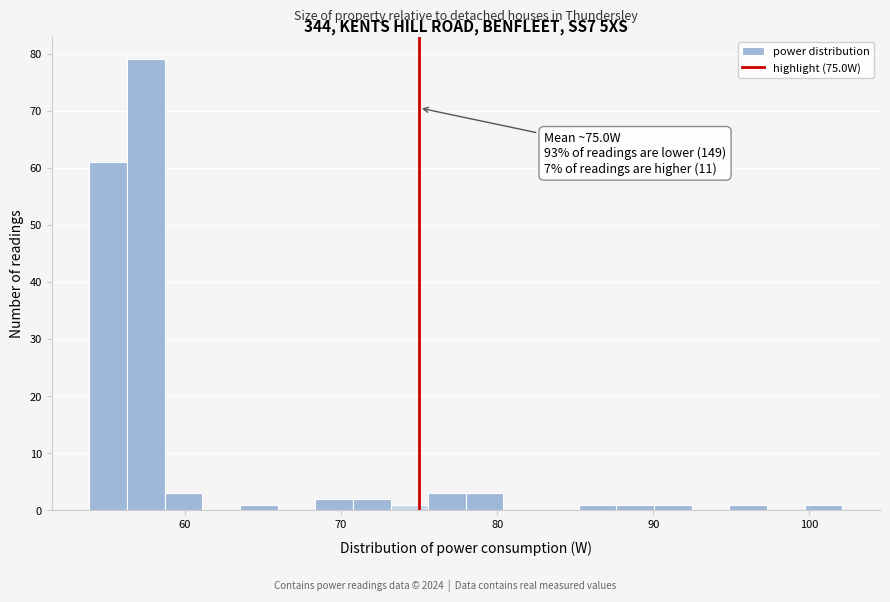

Around what value on the x-axis is the tallest bar? Give the approximate position of its centre, as read against the axis.

57